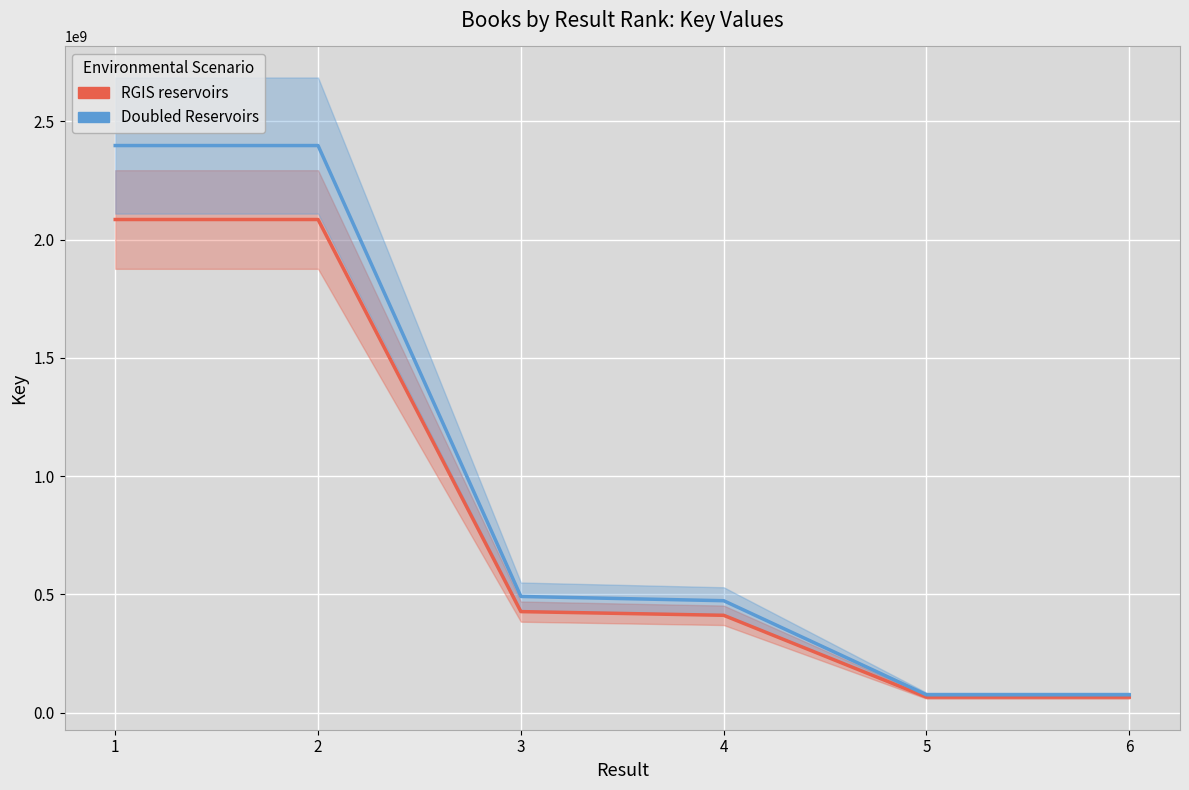

The Doubled Reservoirs series shows 75347652.7 at 6. True or false?

True